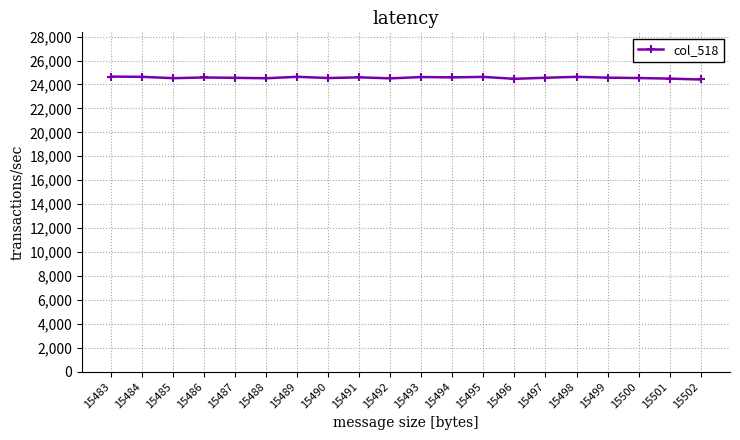

What is the maximum value shown in the chart?

24655